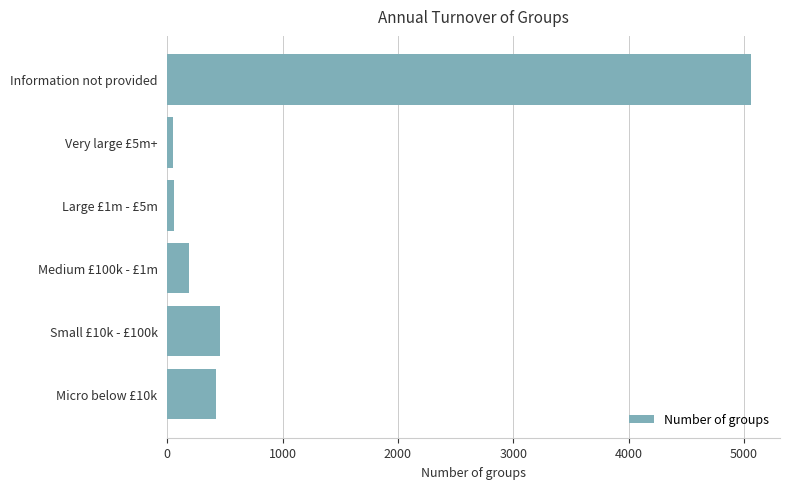

Approximately how many times larger is the value at Micro below £10k compared to Small £10k - £100k?

0.9